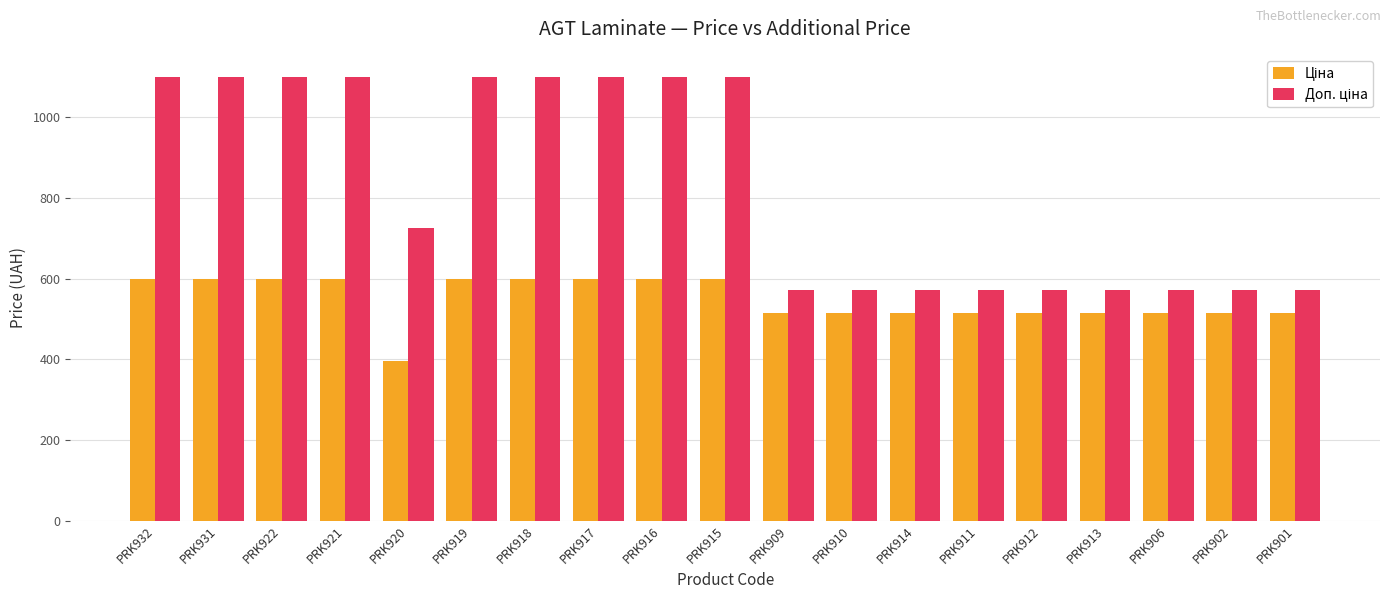

Which label corresponds to the smallest value in the chart?

PRK920